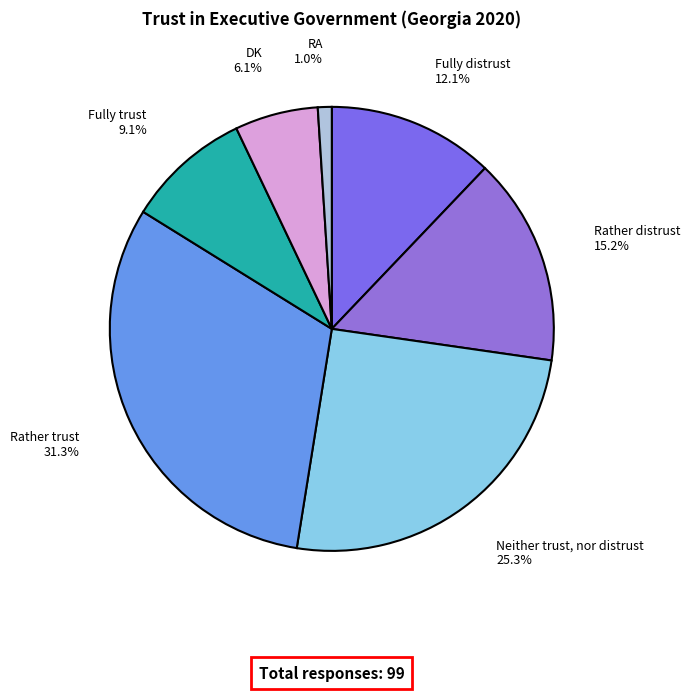

To the nearest percent, what percentage of the pie is Neither trust, nor distrust?

25%